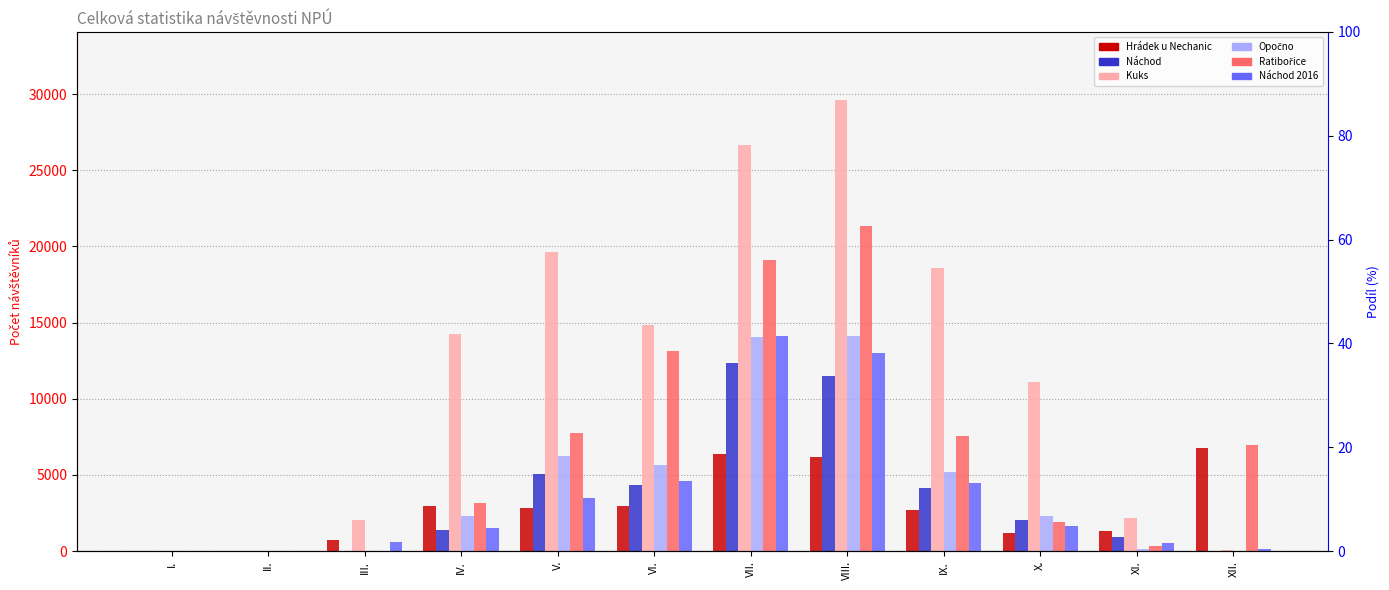

What position from the right is III.?

10